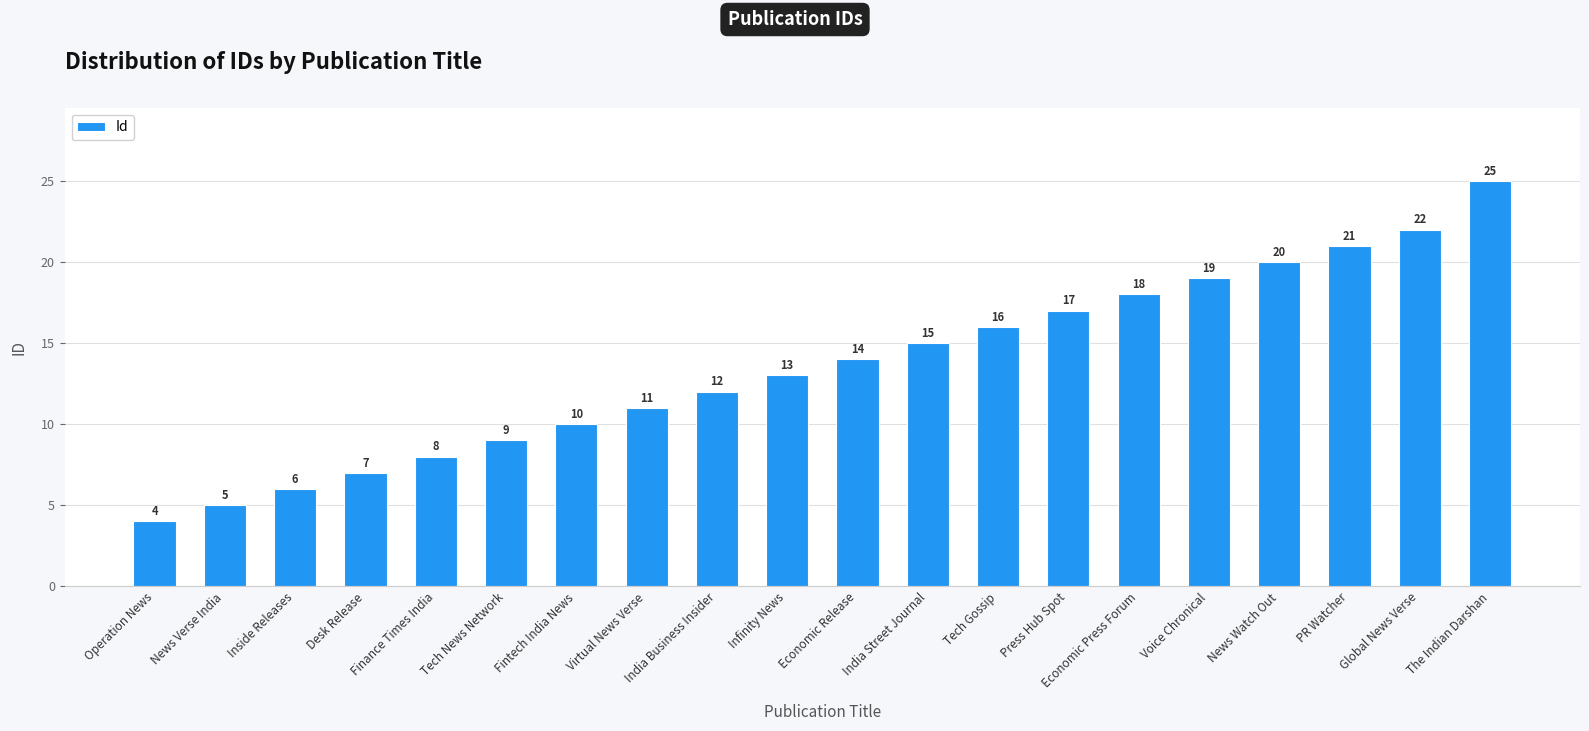

Which label corresponds to the smallest value in the chart?

Operation News